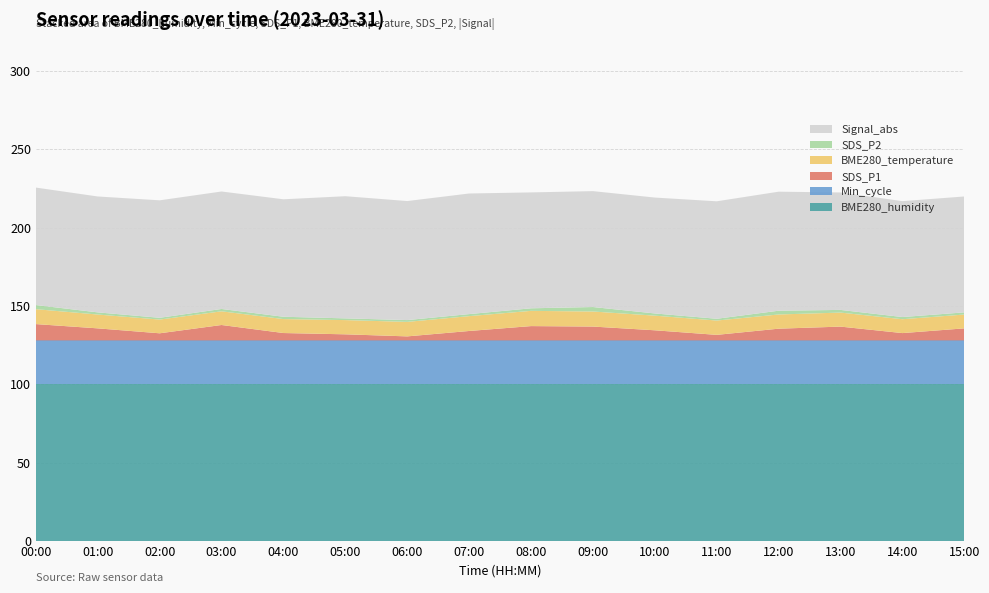

Reading left to right, transcribe all the data shown in this chart.

BME280_humidity: 100.0	100.0	100.0	100.0	100.0	100.0	100.0	100.0	100.0	100.0	100.0	100.0	100.0	100.0	100.0	100.0
BME280_temperature: 9.5	8.8	8.8	8.7	8.9	9.1	9.3	9.5	9.7	9.6	9.3	9.2	9.1	9.0	8.9	8.8
SDS_P1: 10.4	7.7	4.5	9.8	4.7	3.9	2.6	6.0	9.2	8.8	6.5	3.5	7.5	8.8	4.7	7.7
SDS_P2: 2.6	1.4	1.1	1.5	1.5	1.1	1.1	1.3	1.6	2.9	1.4	1.1	2.4	1.7	1.4	1.4
Min_cycle: 28.0	28.0	28.0	28.0	28.0	28.0	28.0	28.0	28.0	28.0	28.0	28.0	28.0	28.0	28.0	28.0
Signal: -75.0	-74.0	-75.0	-75.0	-75.0	-78.0	-76.0	-77.0	-74.0	-74.0	-74.0	-75.0	-76.0	-75.0	-74.0	-74.0